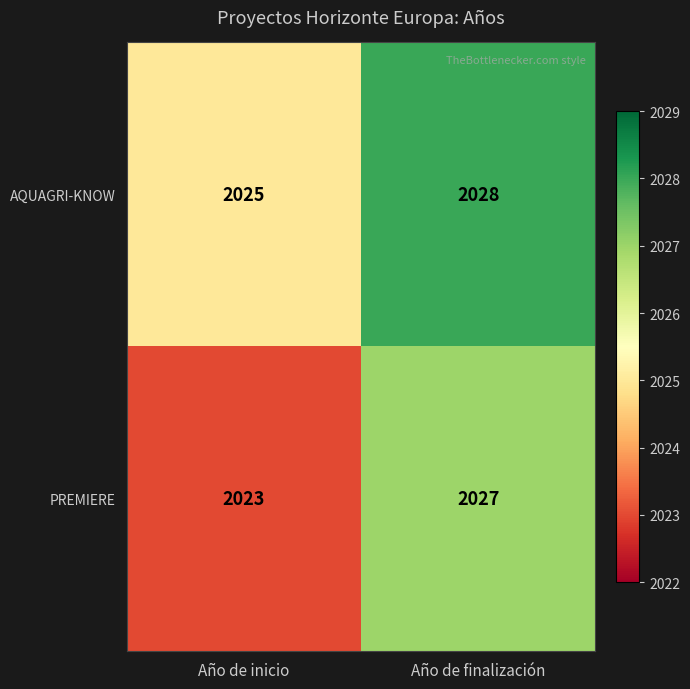

What is the difference between the AQUAGRI-KNOW values at Año de inicio and Año de finalización?

3